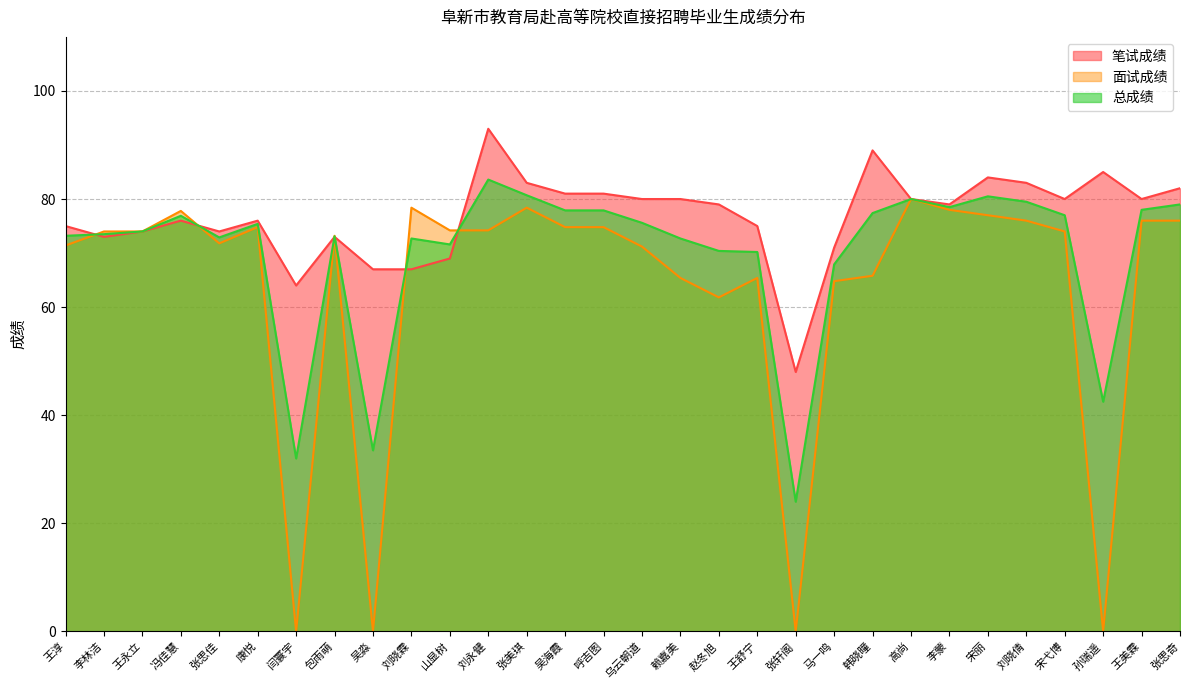

Where is the first local minimum for 总成绩?

张思佳